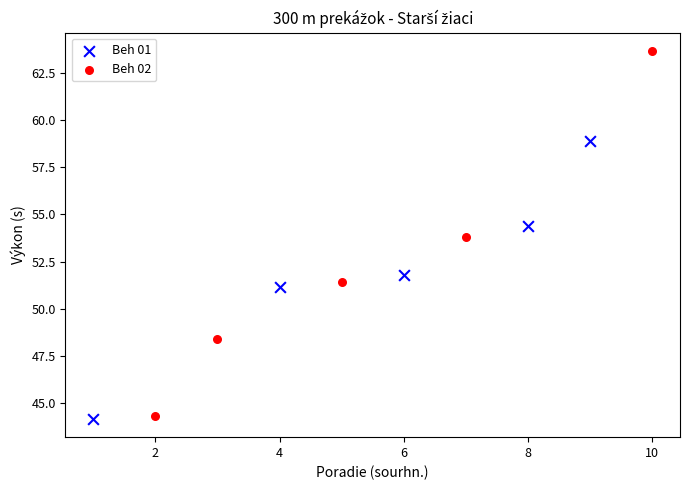

Which series contains the highest Y value?

Beh 02